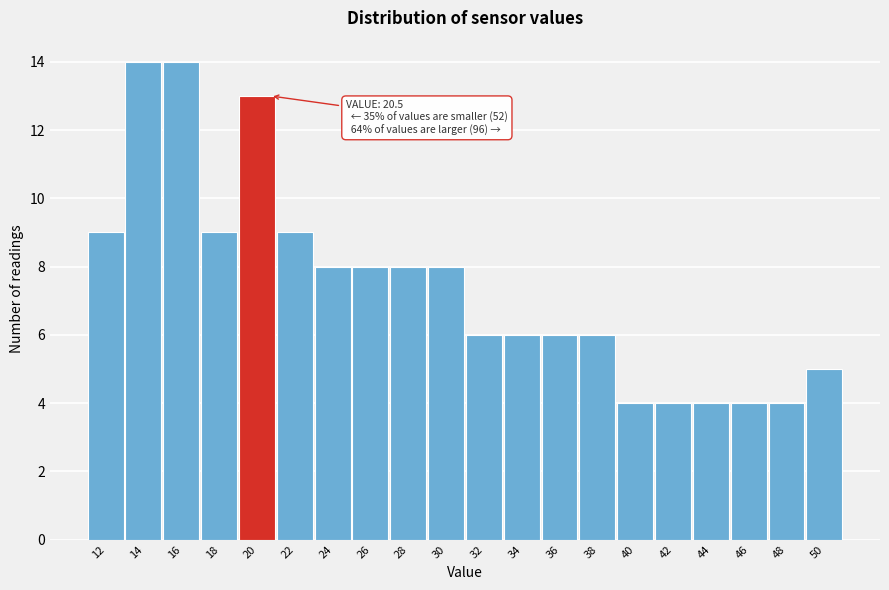

Reading left to right, what are all the values shown in this chart?

9	14	14	9	13	9	8	8	8	8	6	6	6	6	4	4	4	4	4	5